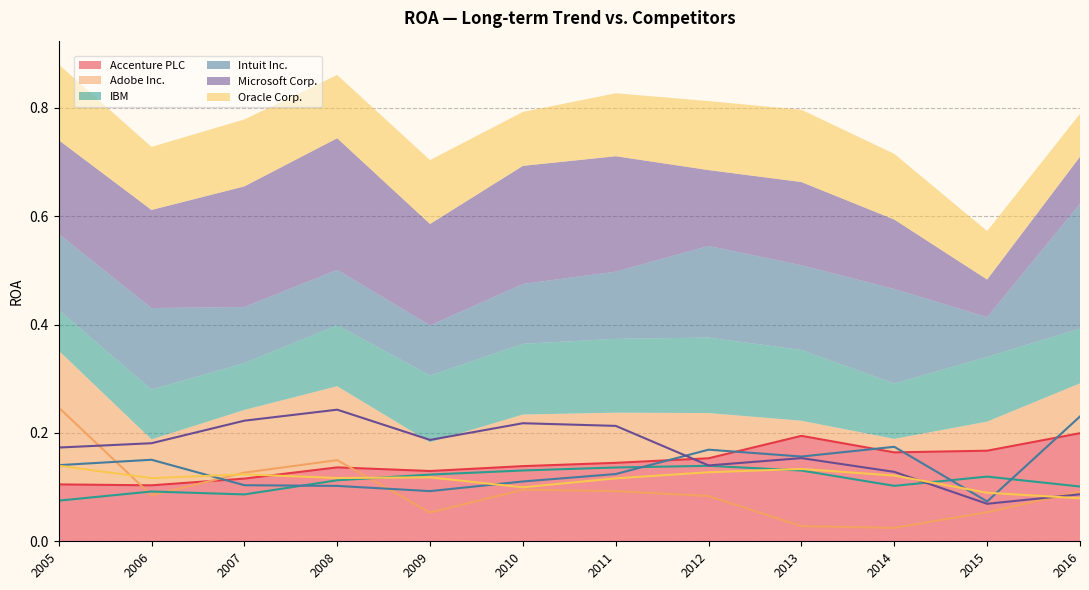

Between 2009 and 2013, which is larger?

2013